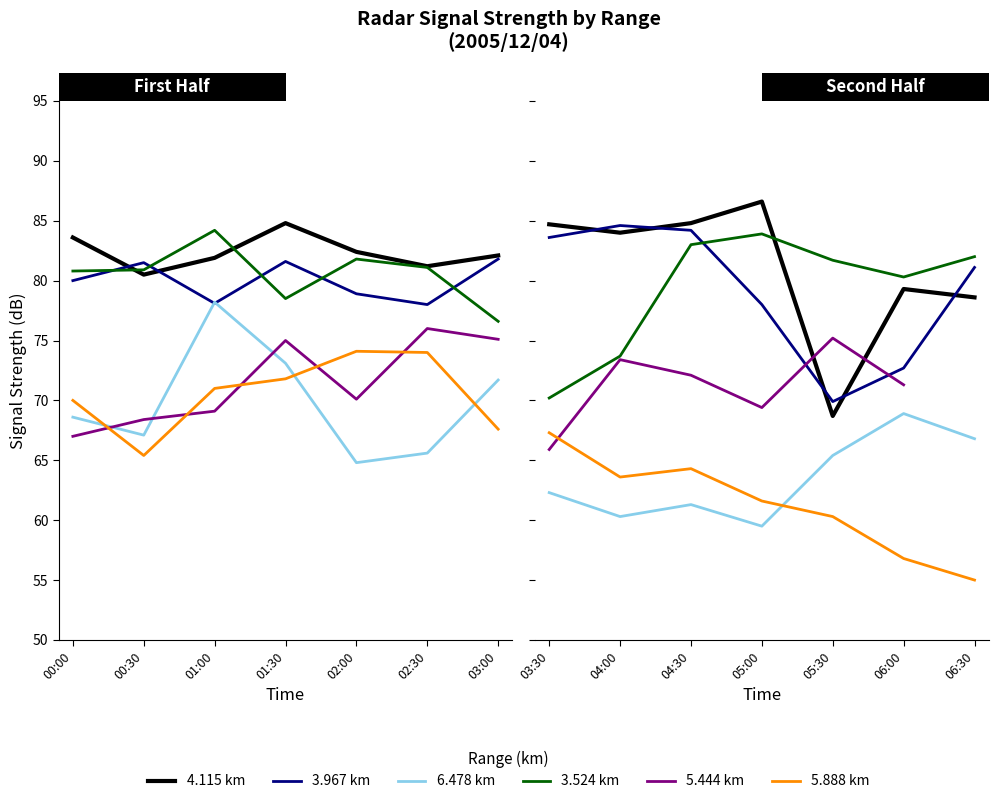

Where does the 3.524 km series first go above 81?

04:30